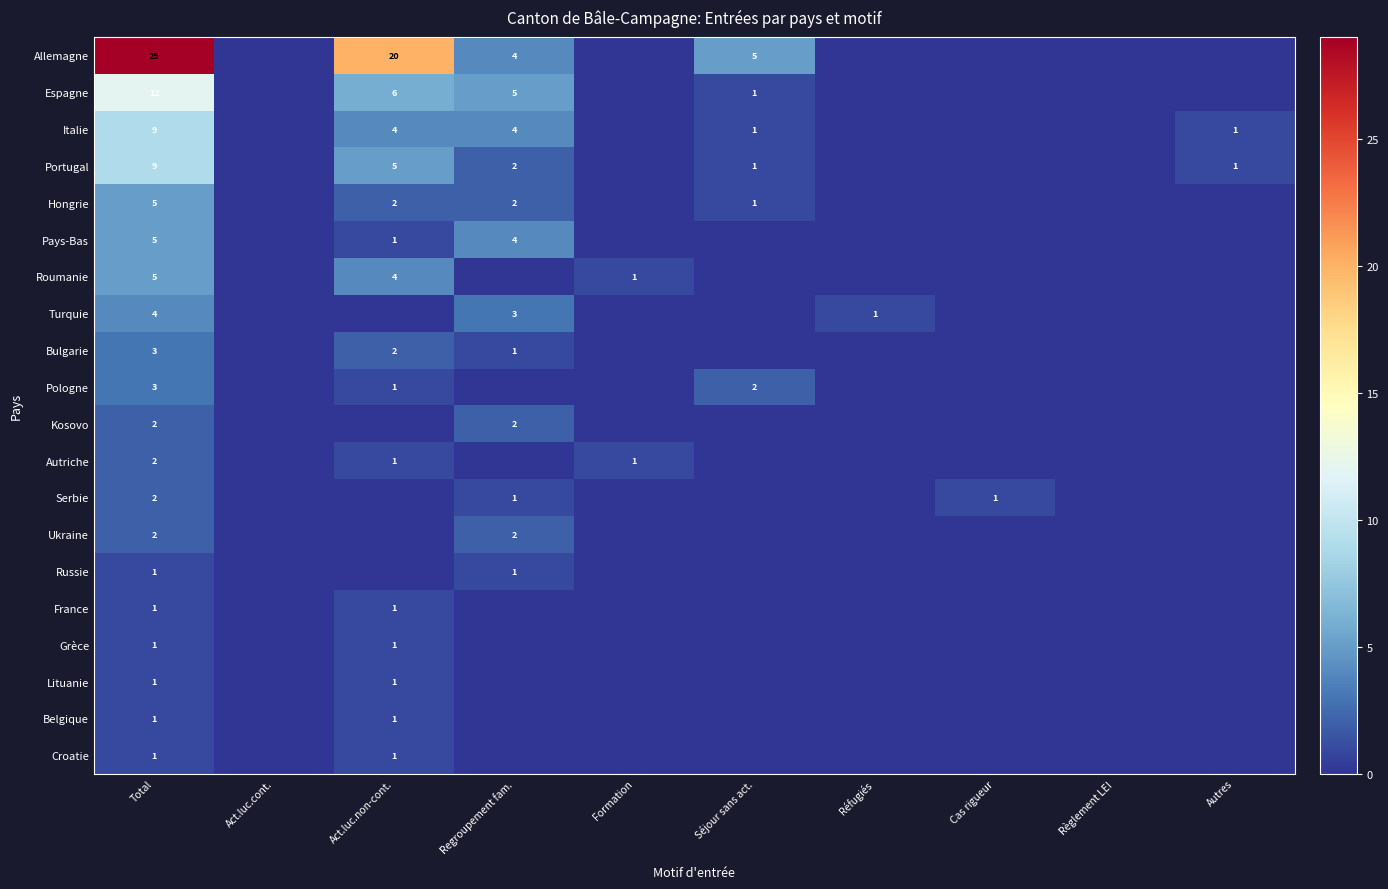

At how many categories does at least one series exceed 21?

1